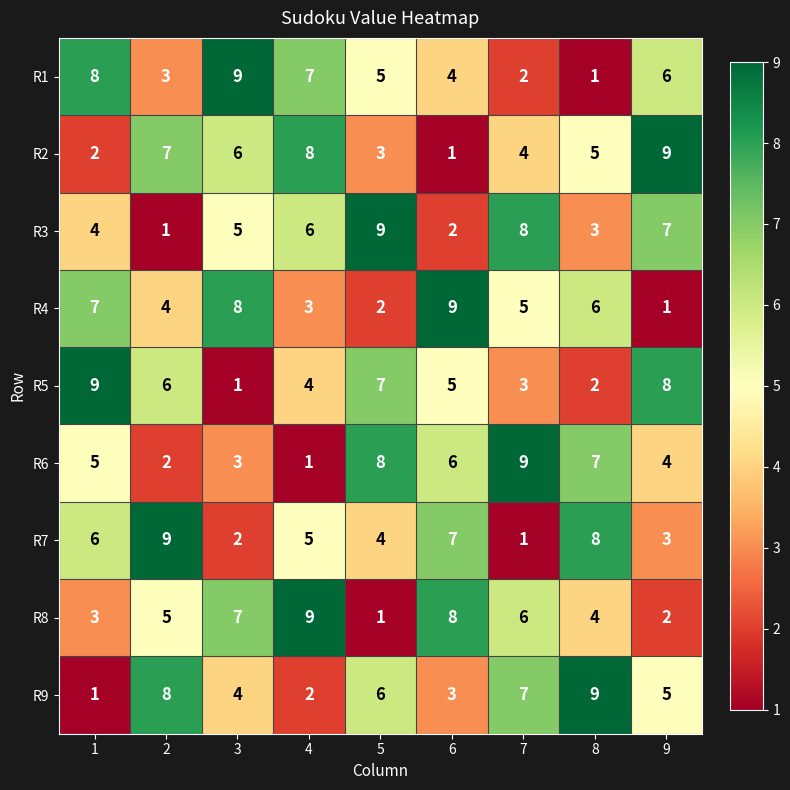

True or false: R7 has a value of 1 at 7.

True